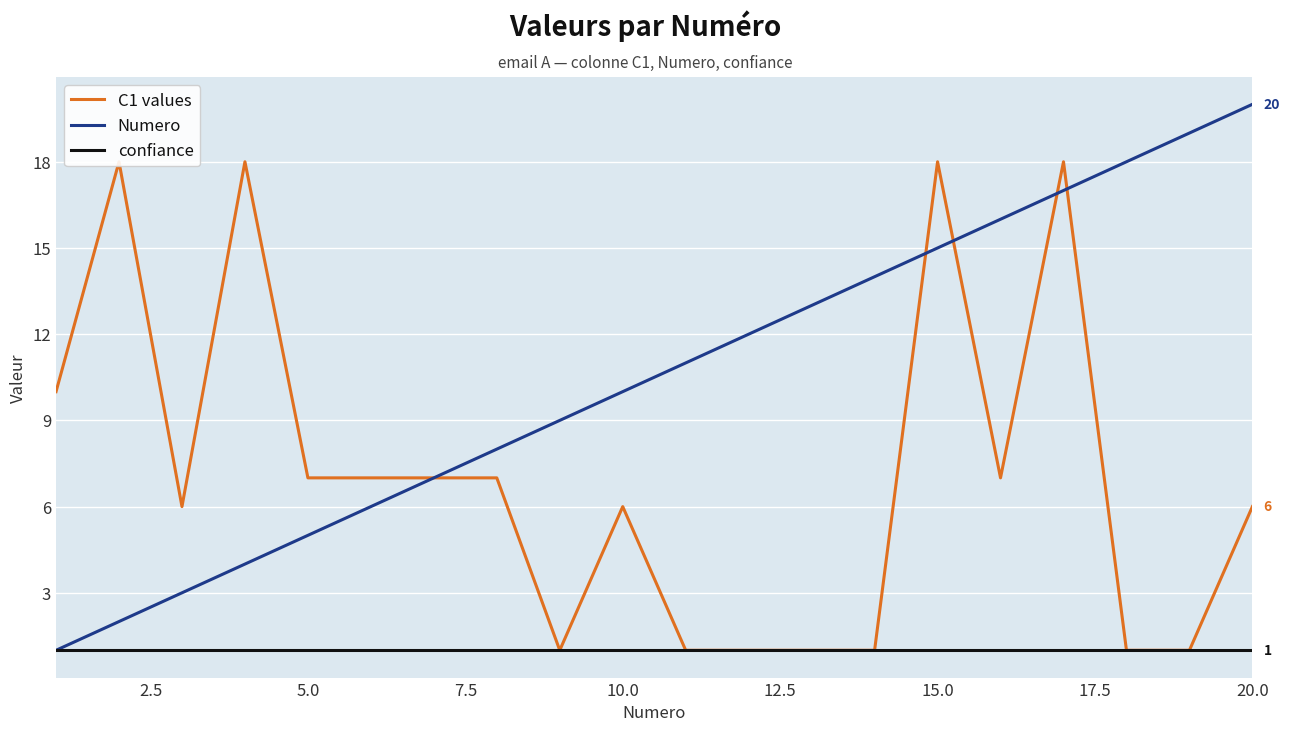

Rank the series by their average value, from highest to lowest.

Numero, C1 values, confiance